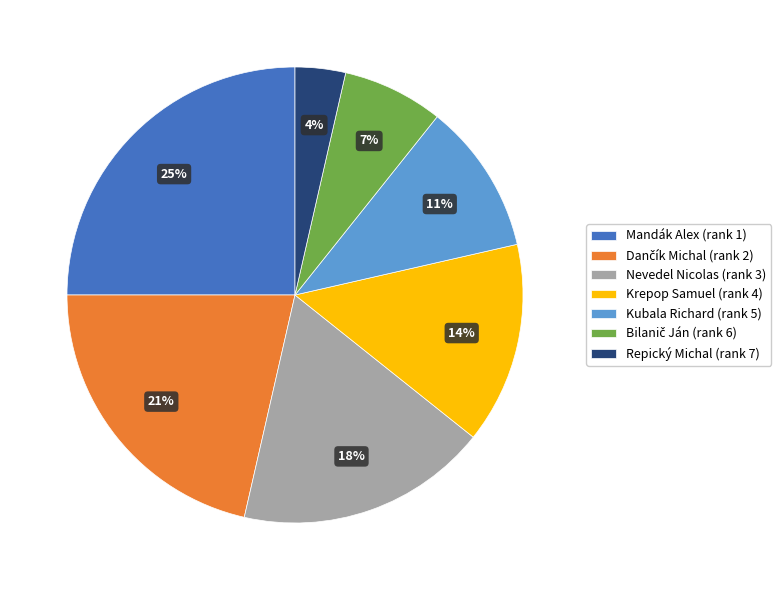

To the nearest percent, what portion does Krepop Samuel (rank 4) represent?

14%